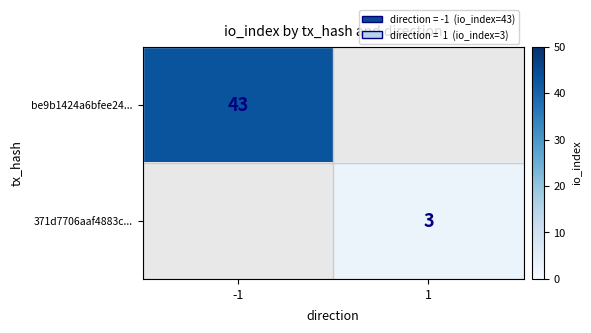

The value of be9b1424a6bfee24... at -1 is 43. True or false?

True